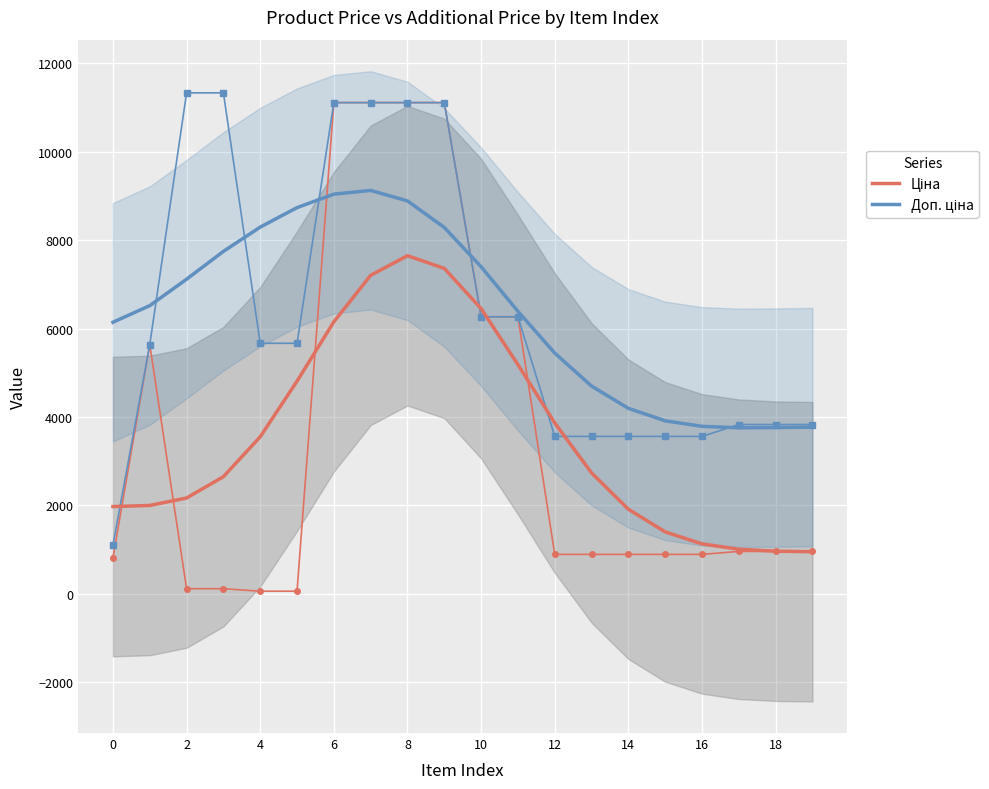

What are all the series names shown in the legend?

Ціна, Доп. ціна